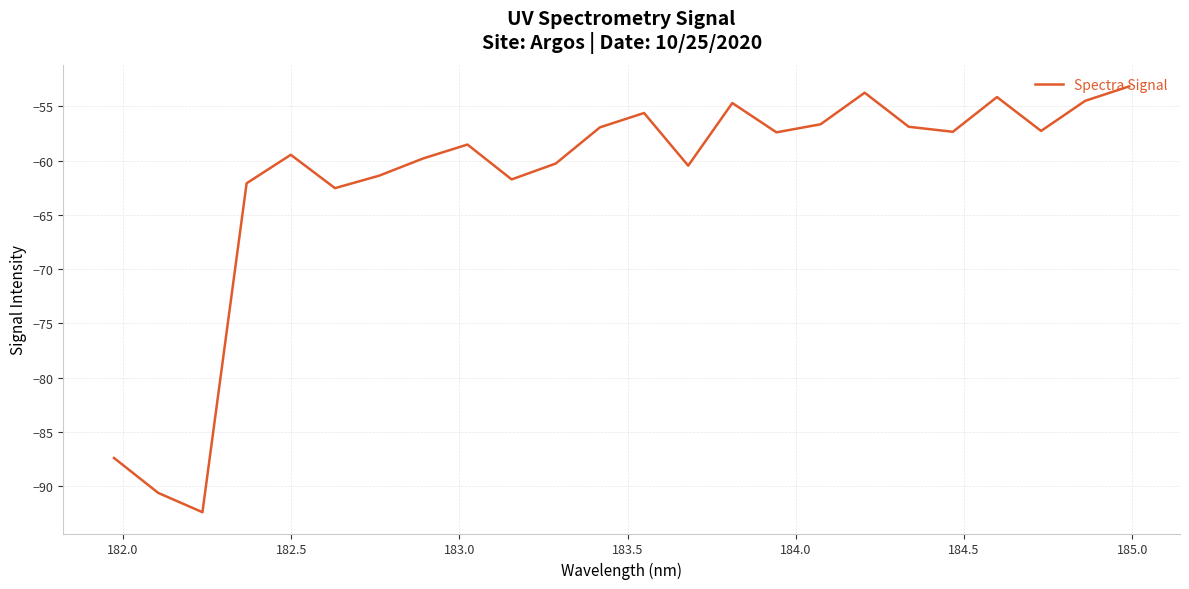

What is the difference between the maximum and minimum values?

39.3